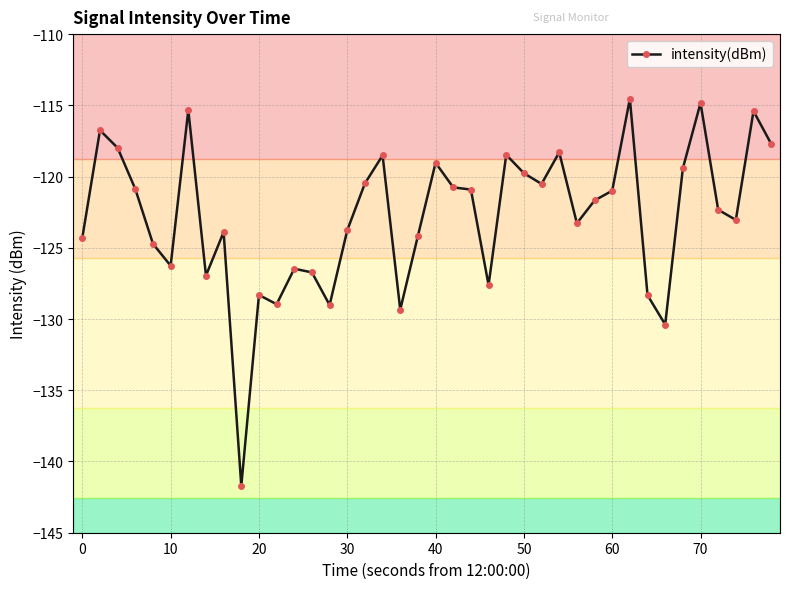

What is the minimum value shown in the chart?

-141.7